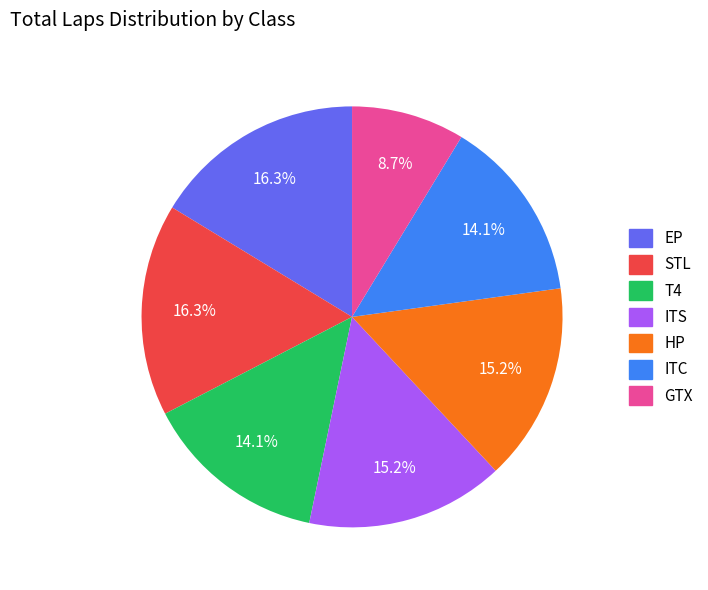

To the nearest percent, what percentage of the pie is EP?

16%